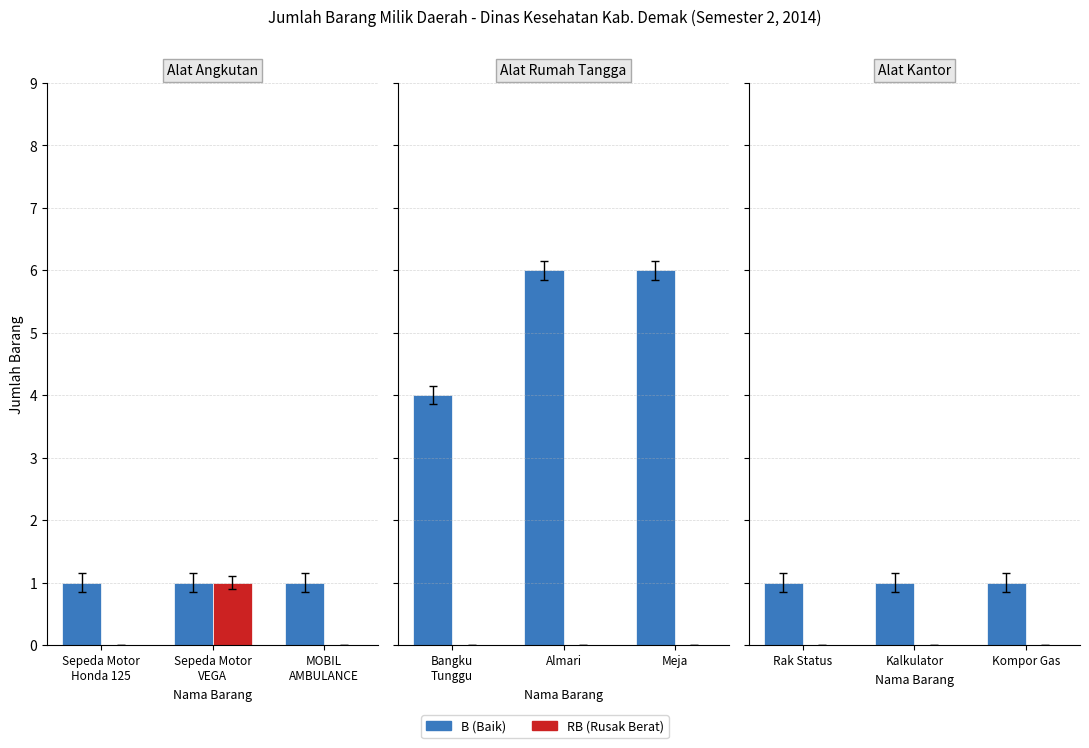

What are all the series names shown in the legend?

B (Baik), RB (Rusak Berat)